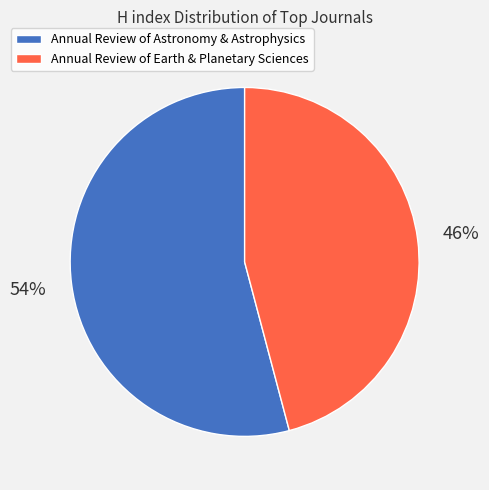

Rank the categories by value from highest to lowest.

Annual Review of Astronomy & Astrophysics, Annual Review of Earth & Planetary Sciences